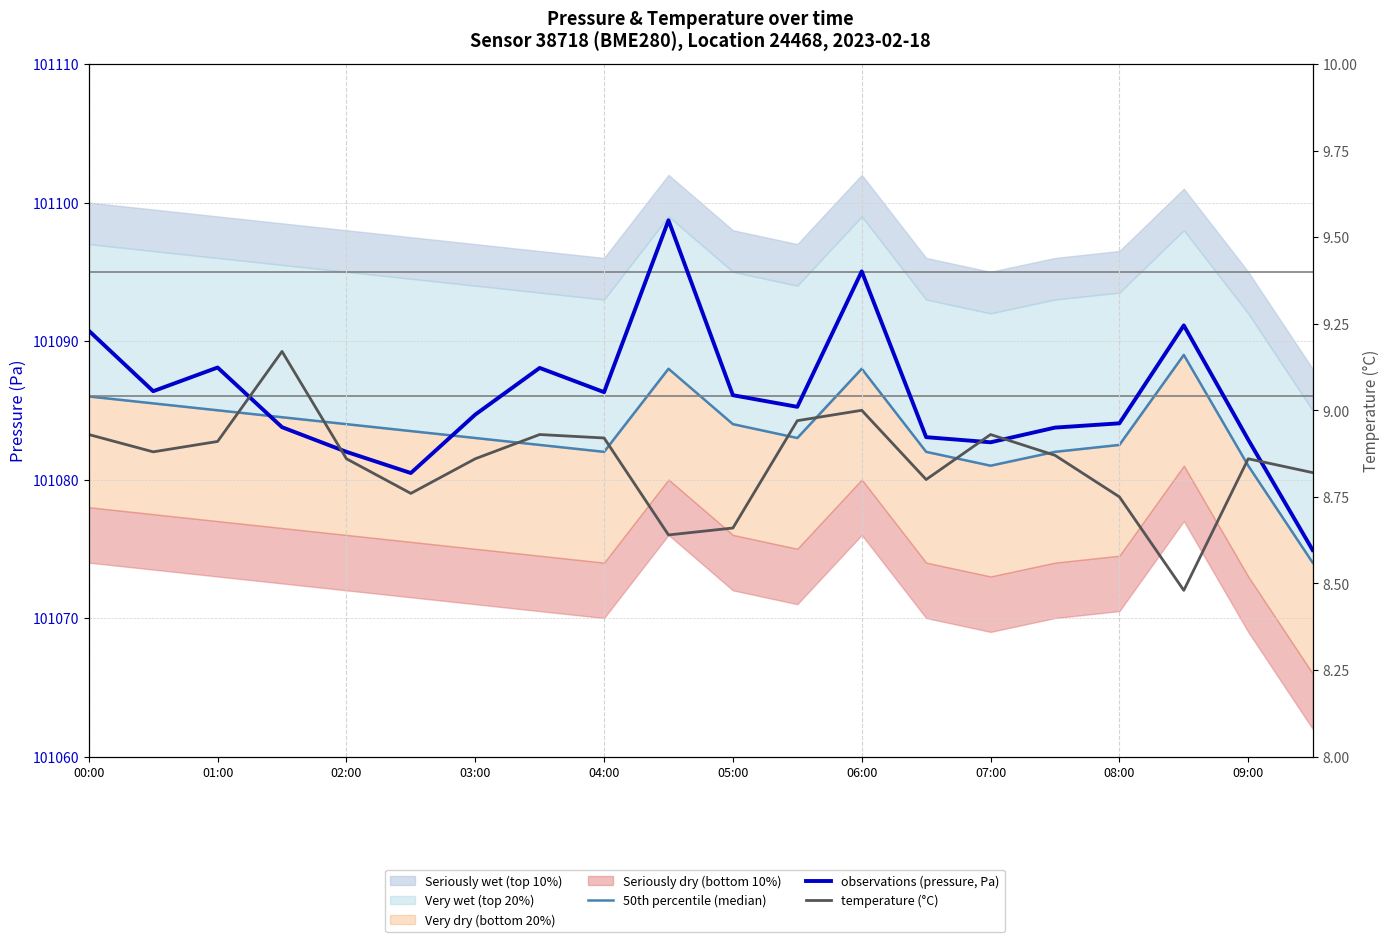

True or false: 50th percentile (median) has a value of 167423.0 at 05:00.

False